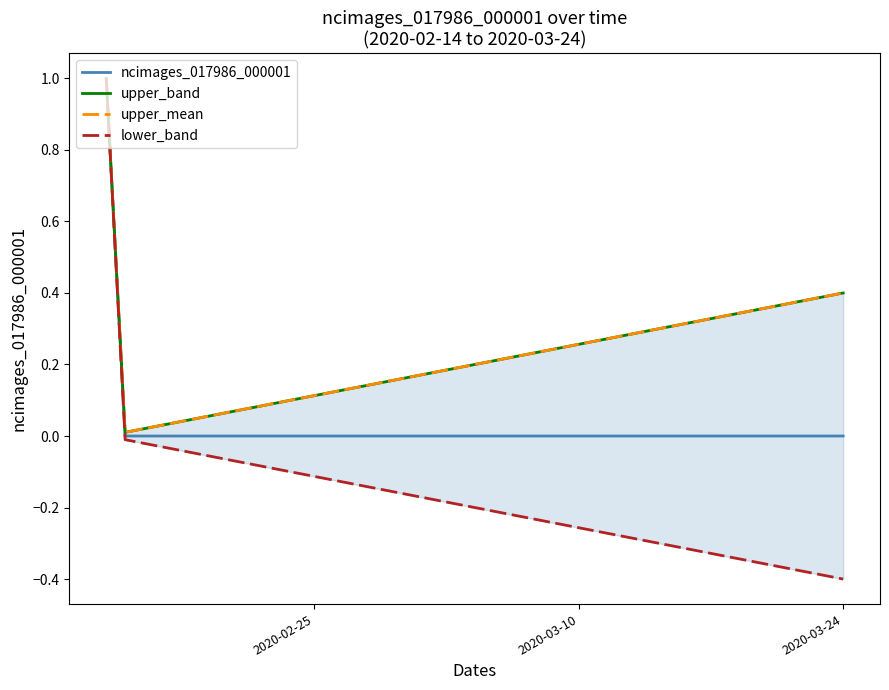

True or false: ncimages_017986_000001 has a value of 1 at 2020-02-25.

False